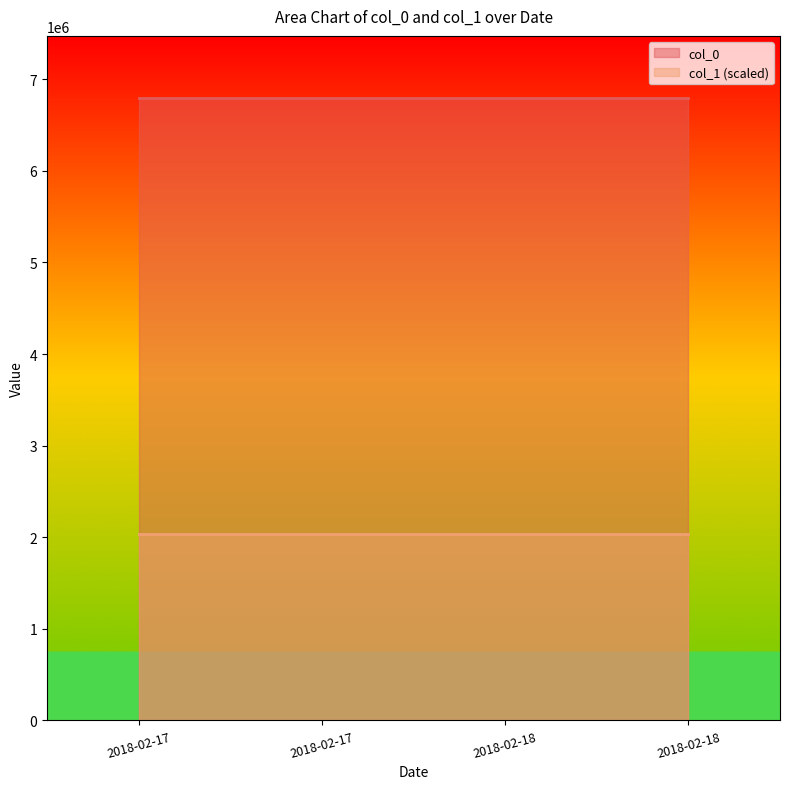

The value of col_1 at 2018-02-17 is 18.2. True or false?

False